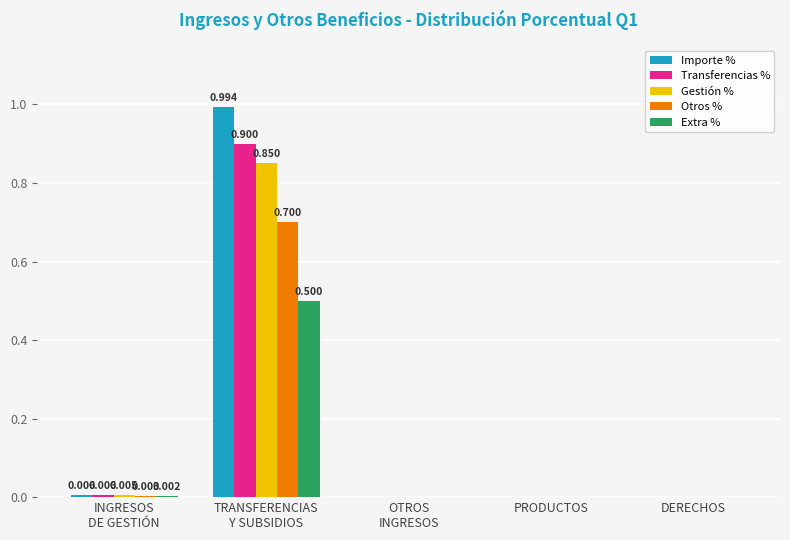

Are the bars grouped side by side (vs. stacked)?

Yes